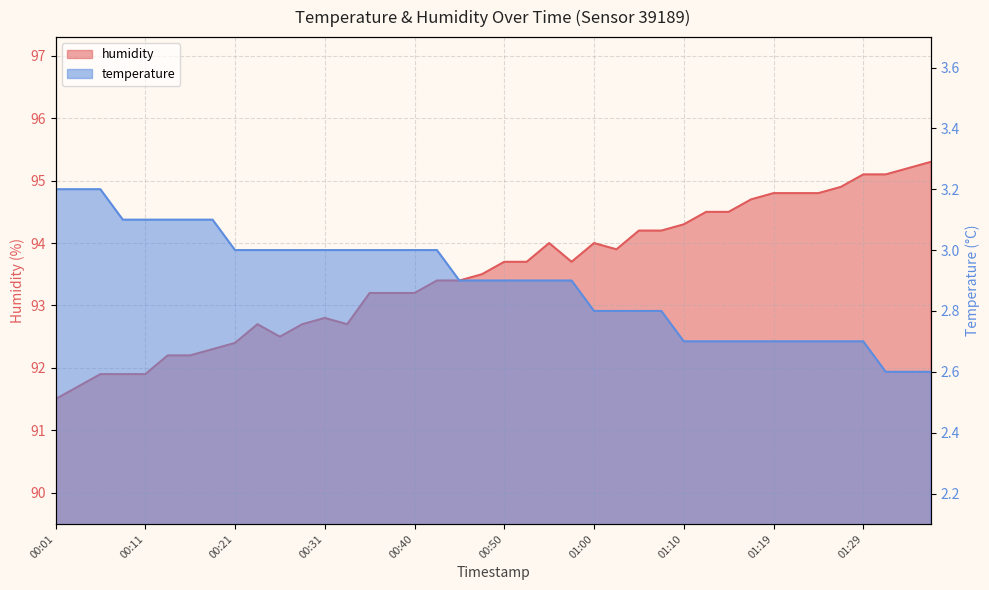

True or false: temperature has a value of 4.5 at 00:13.

False